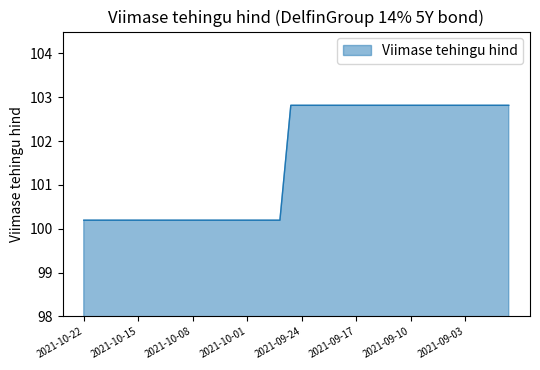

What is the difference between the maximum and minimum values?

2.6